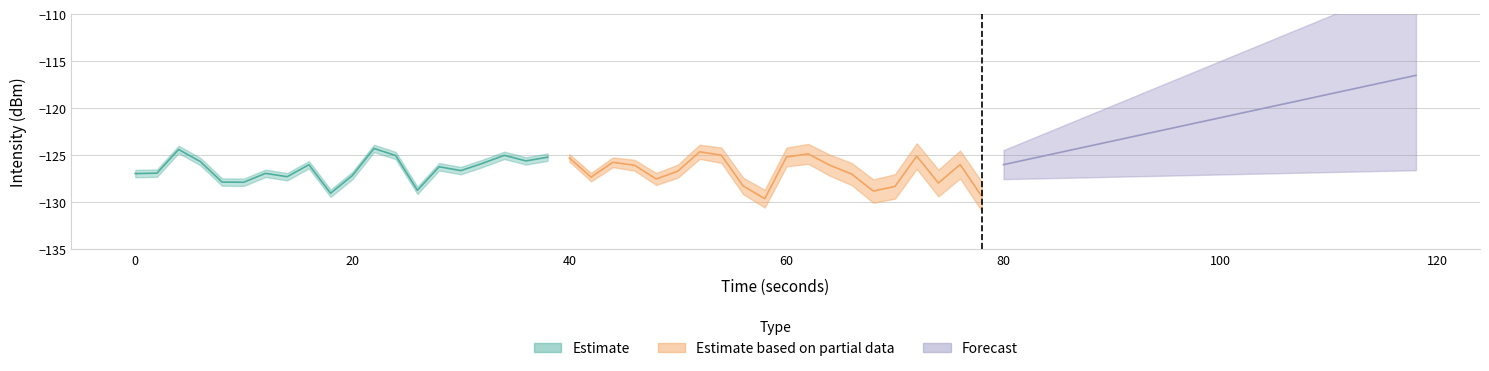

Which series has the largest total across all categories?

Forecast